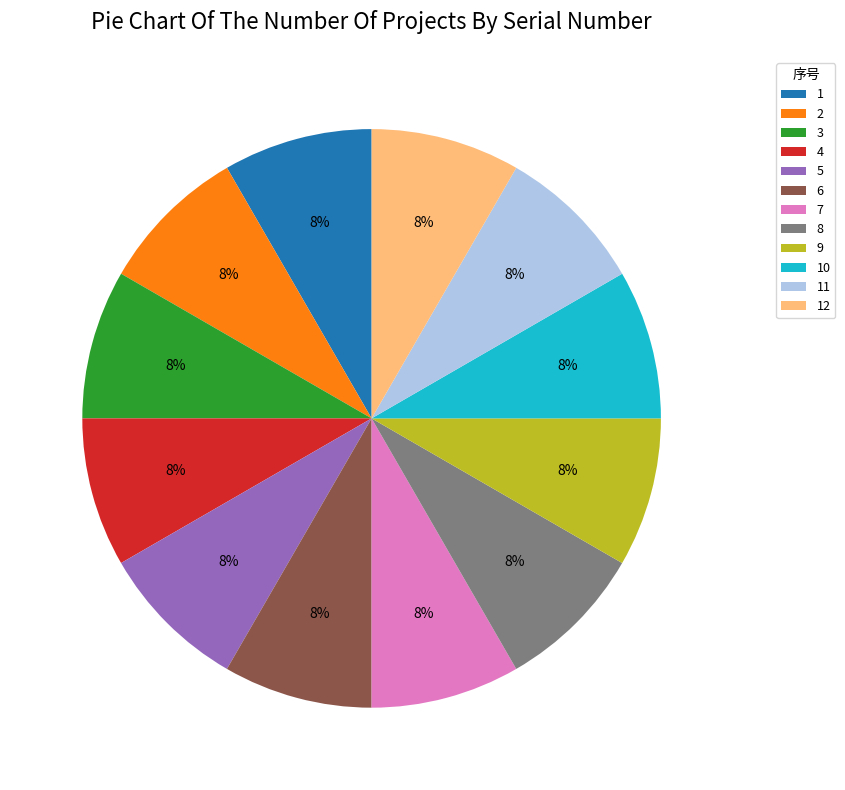

To the nearest percent, what portion does 4 represent?

8%